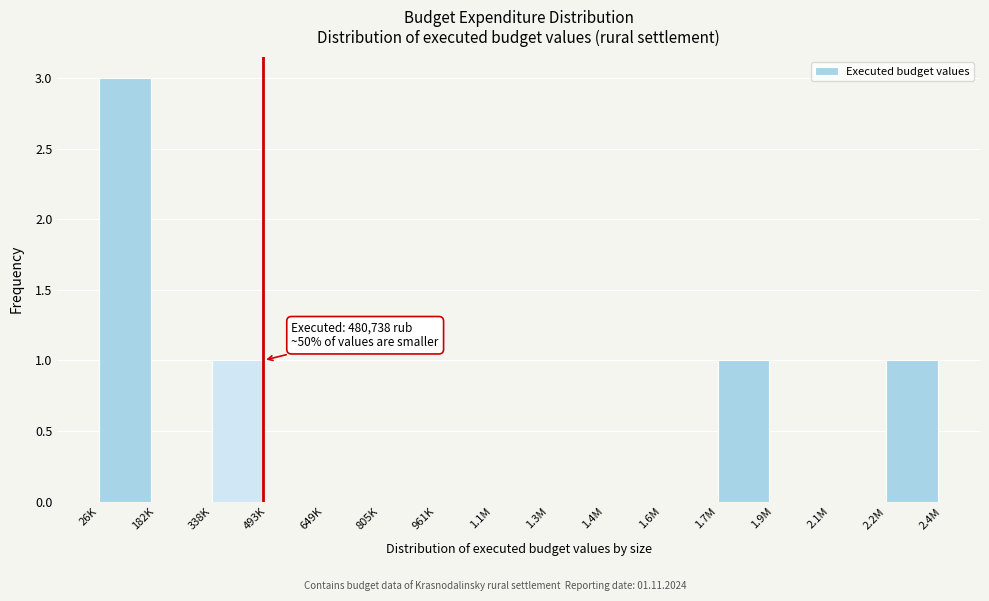

Reading left to right, what are all the values shown in this chart?

26K=3	182K=0	338K=1	493K=0	649K=0	805K=0	961K=0	1.1M=0	1.3M=0	1.4M=0	1.6M=0	1.7M=1	1.9M=0	2.1M=0	2.2M=1